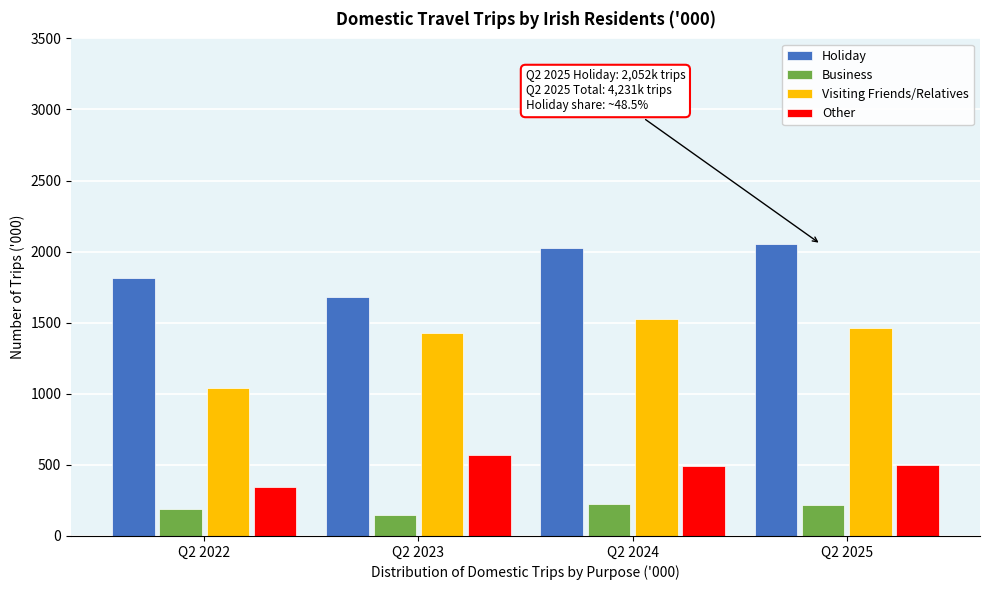

Rank the series at Q2 2024 from lowest to highest value.

Business, Other, Visiting Friends/Relatives, Holiday